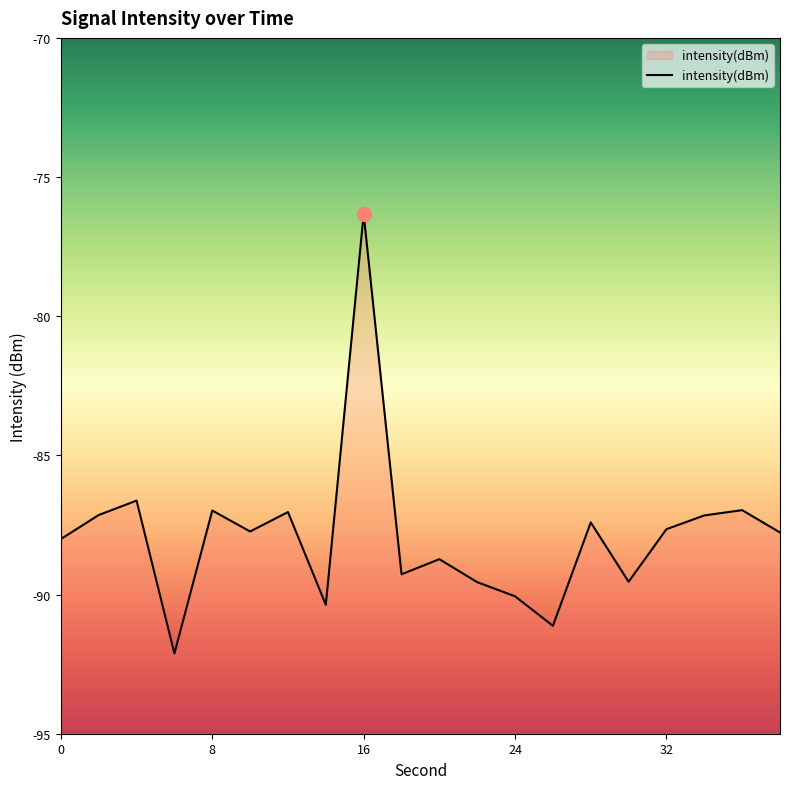

Reading right to left, list all the values displayed in this chart.

-87.8	-87.0	-87.2	-87.7	-89.5	-87.4	-91.1	-90.1	-89.6	-88.7	-89.3	-76.3	-90.4	-87.0	-87.7	-87.0	-92.1	-86.6	-87.1	-88.0